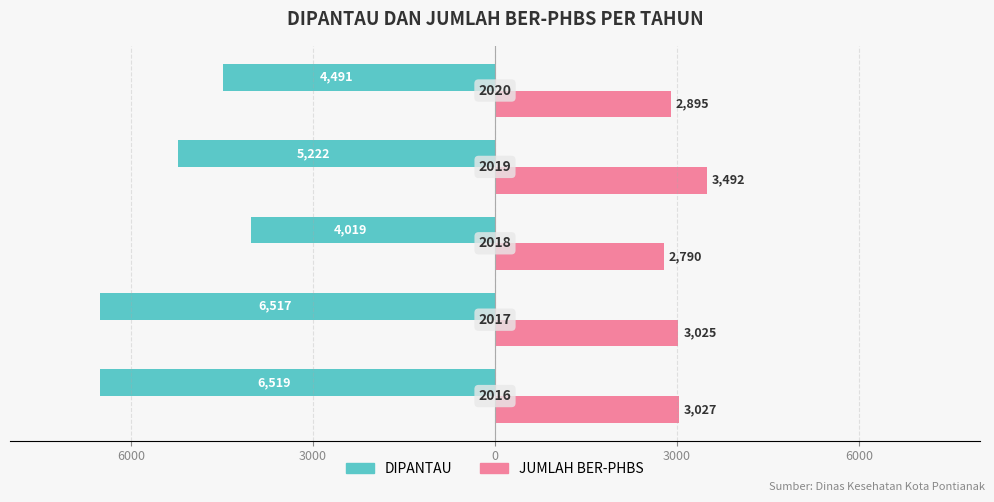

What are all the series names shown in the legend?

DIPANTAU, JUMLAH BER-PHBS